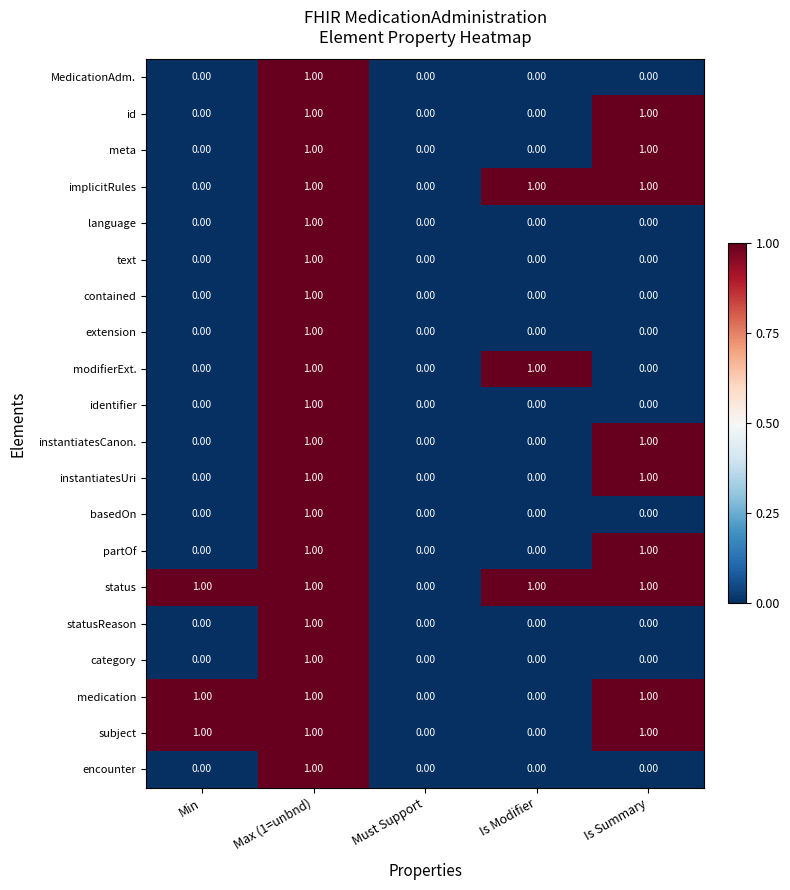

Which series has the largest total across all categories?

status